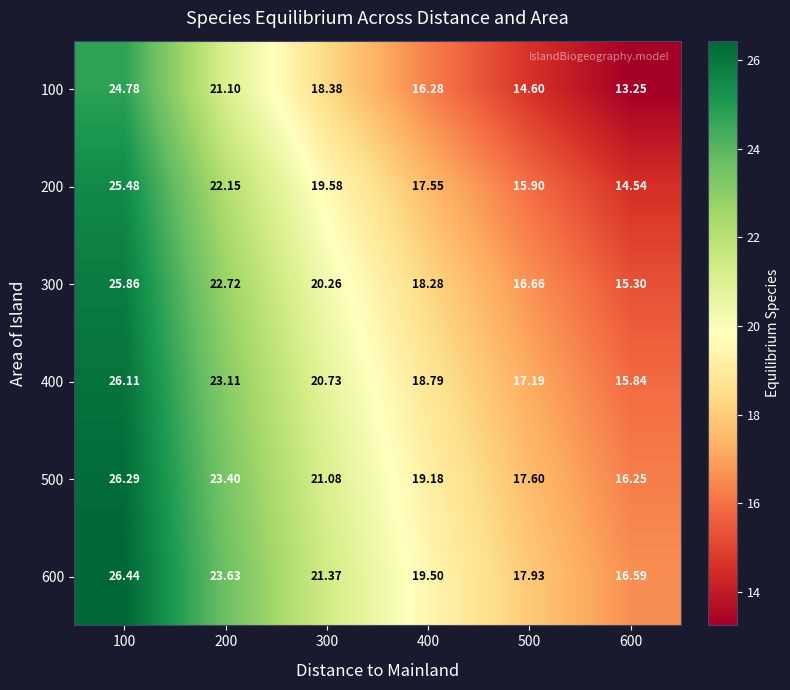

Count the number of data series in this chart.

6